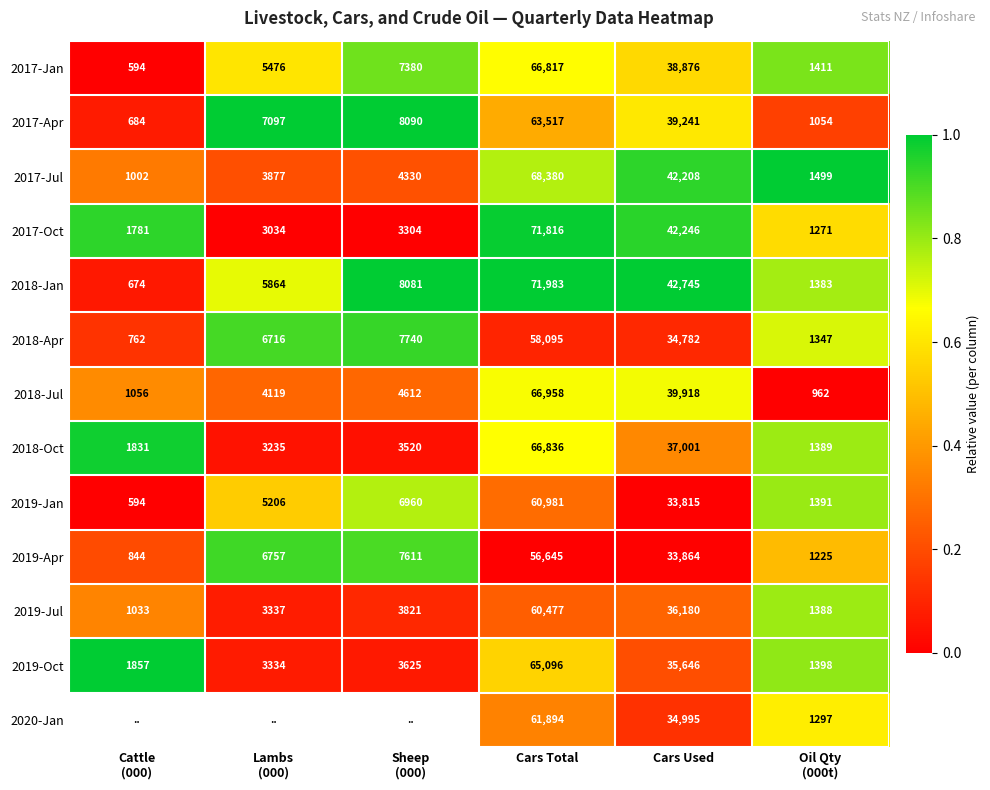

Which category has the highest value in the 2017-Jul series?

Cars Total